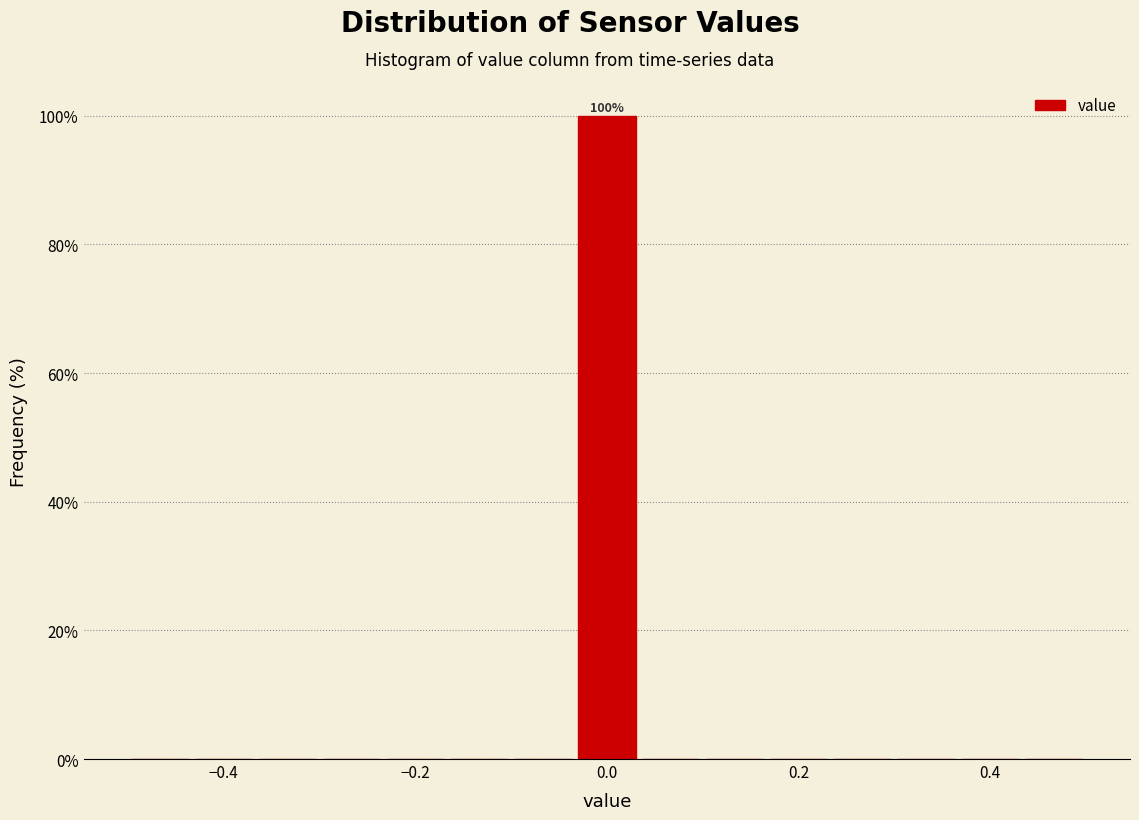

Read against the x-axis, roughly where is the centre of the tallest bar?

0.00